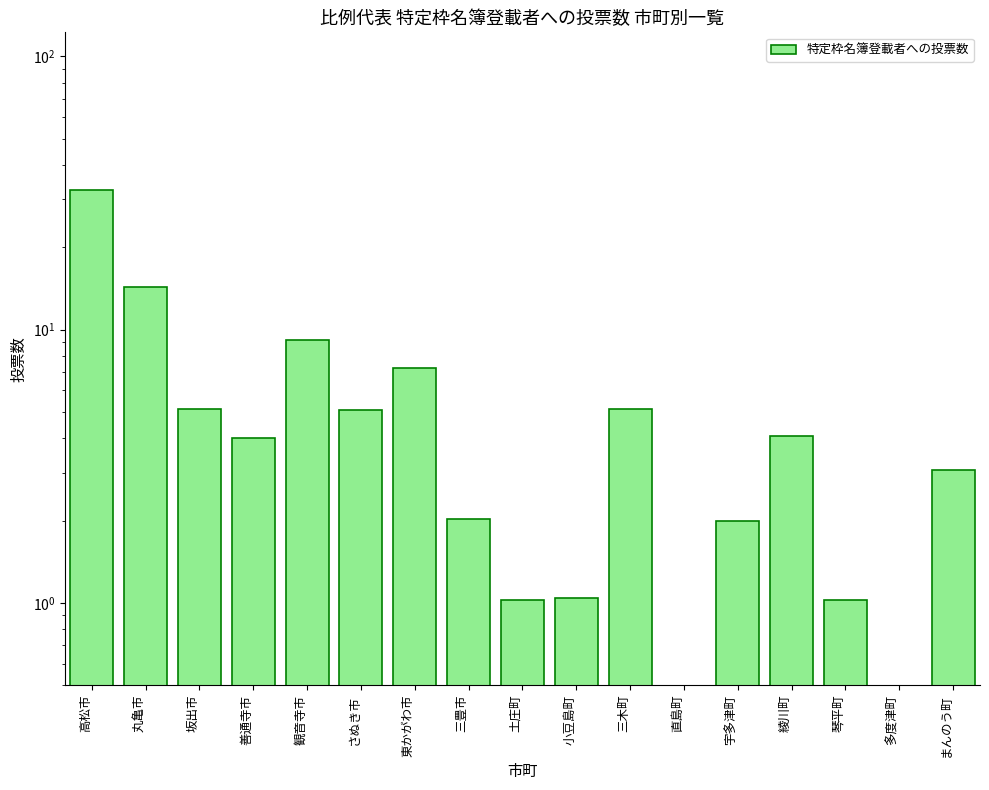

Which has a higher value, 三豊市 or 丸亀市?

丸亀市